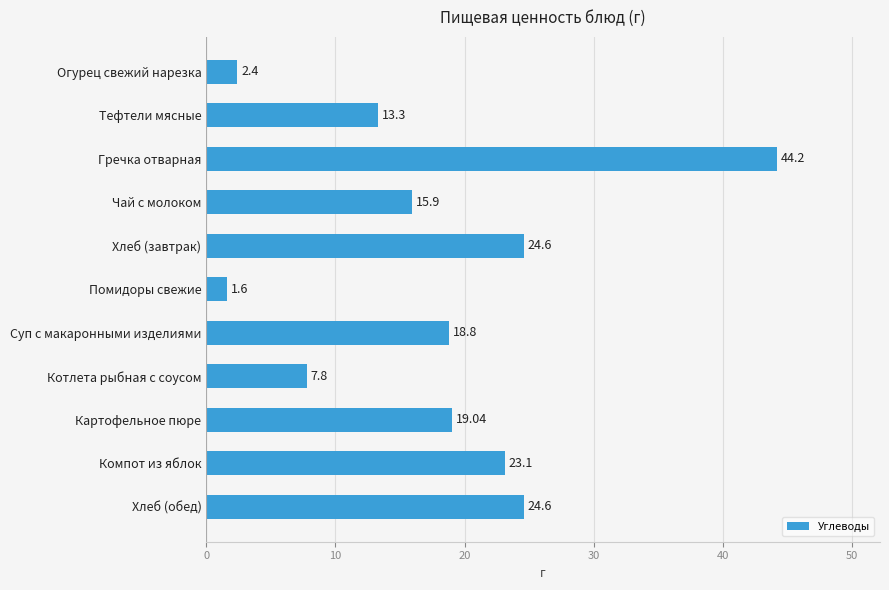

Which has a higher value, Суп с макаронными изделиями or Помидоры свежие?

Суп с макаронными изделиями